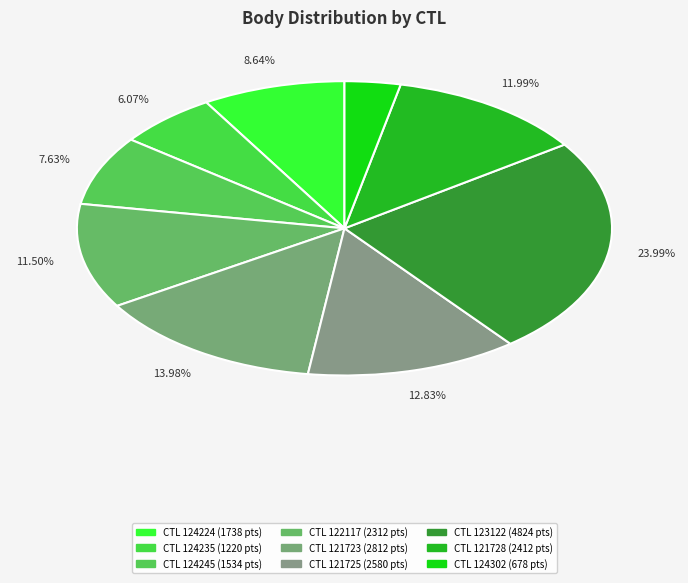

To the nearest percent, what is the combined percentage of 124245 and 124235?

14%